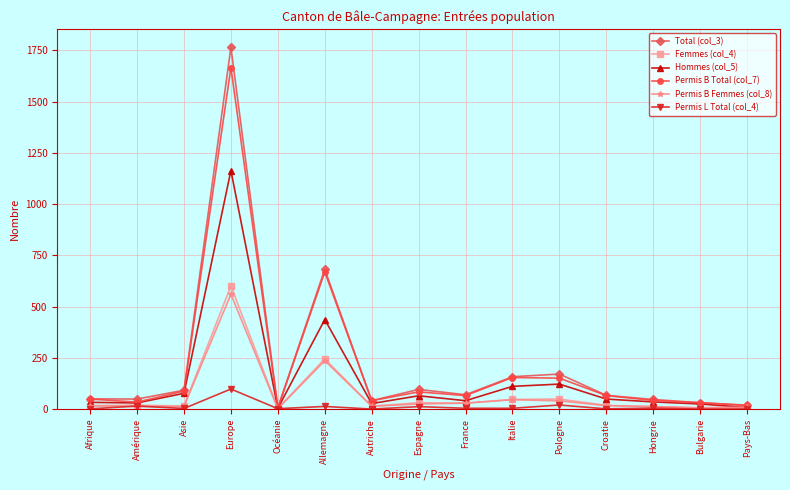

Which category has the highest value across all series?

Europe